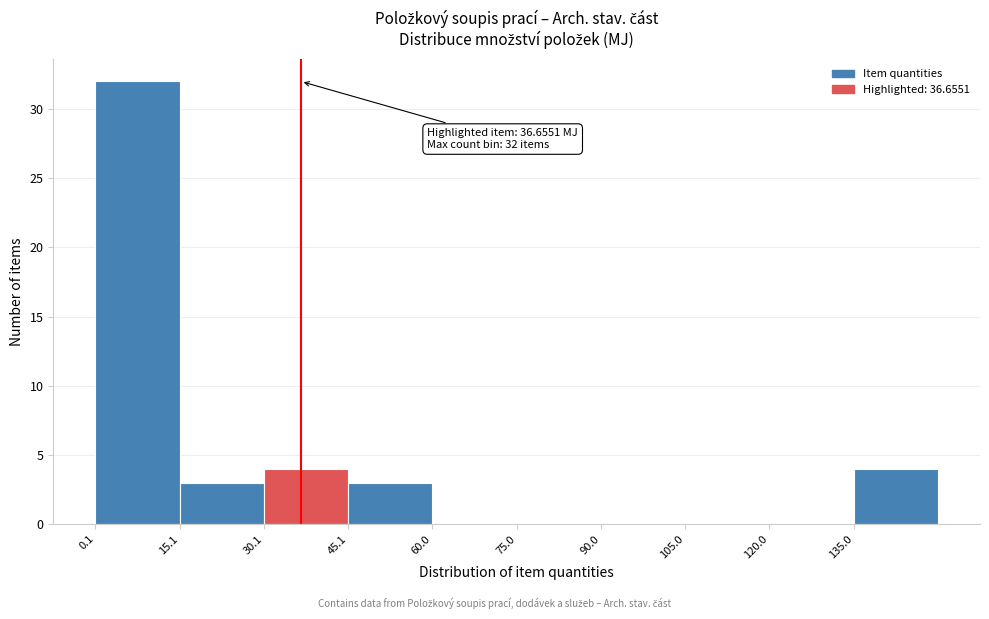

Which range on the x-axis has the tallest bar?

0 to 16